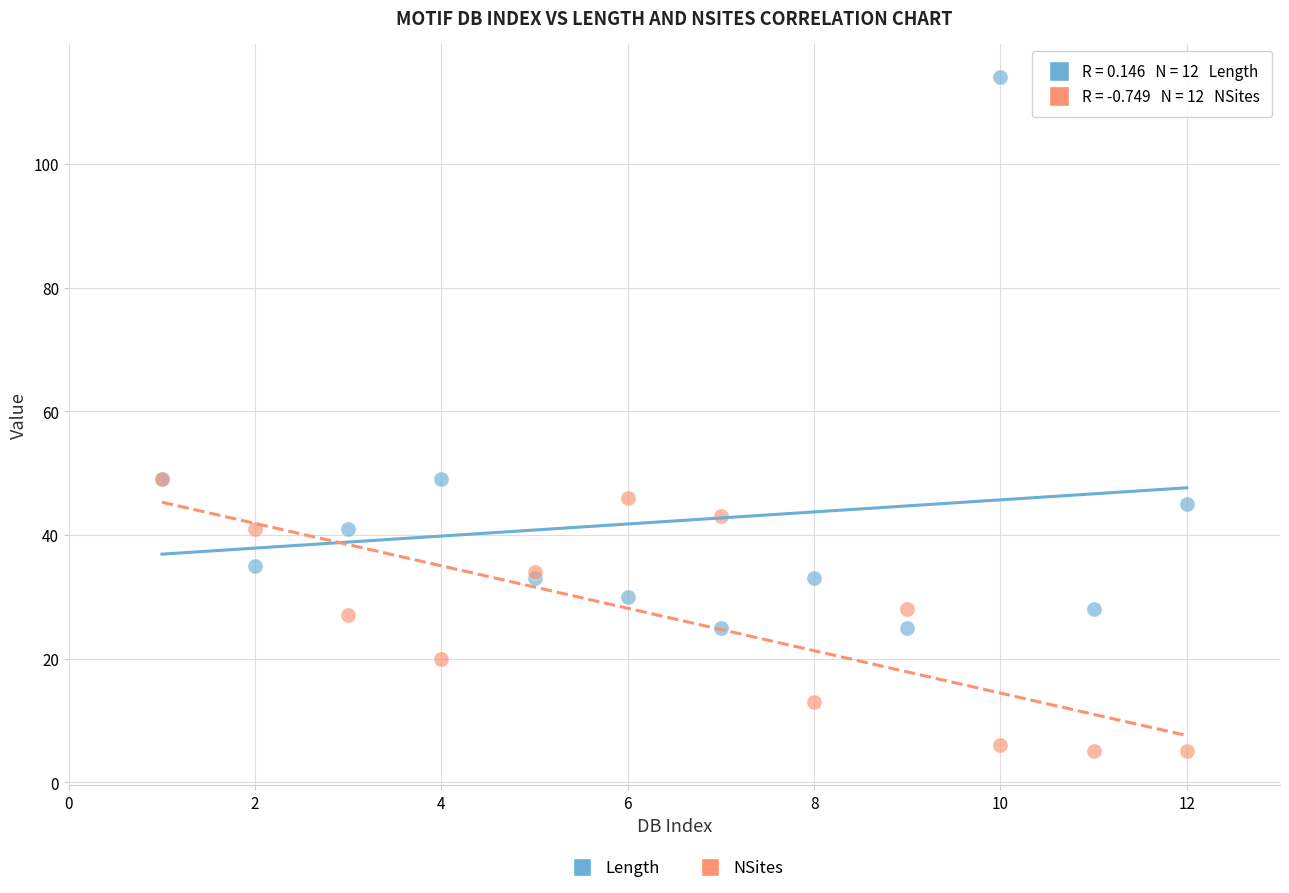

What are all the series names shown in the legend?

Length, NSites